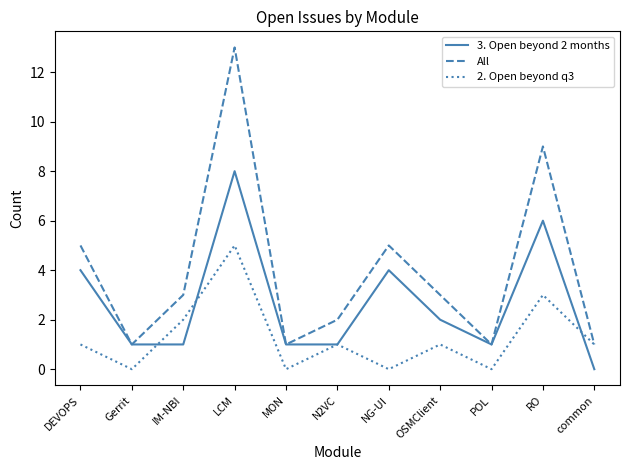

What is the difference between the second highest and minimum values in the 2. Open beyond q3 series?

3